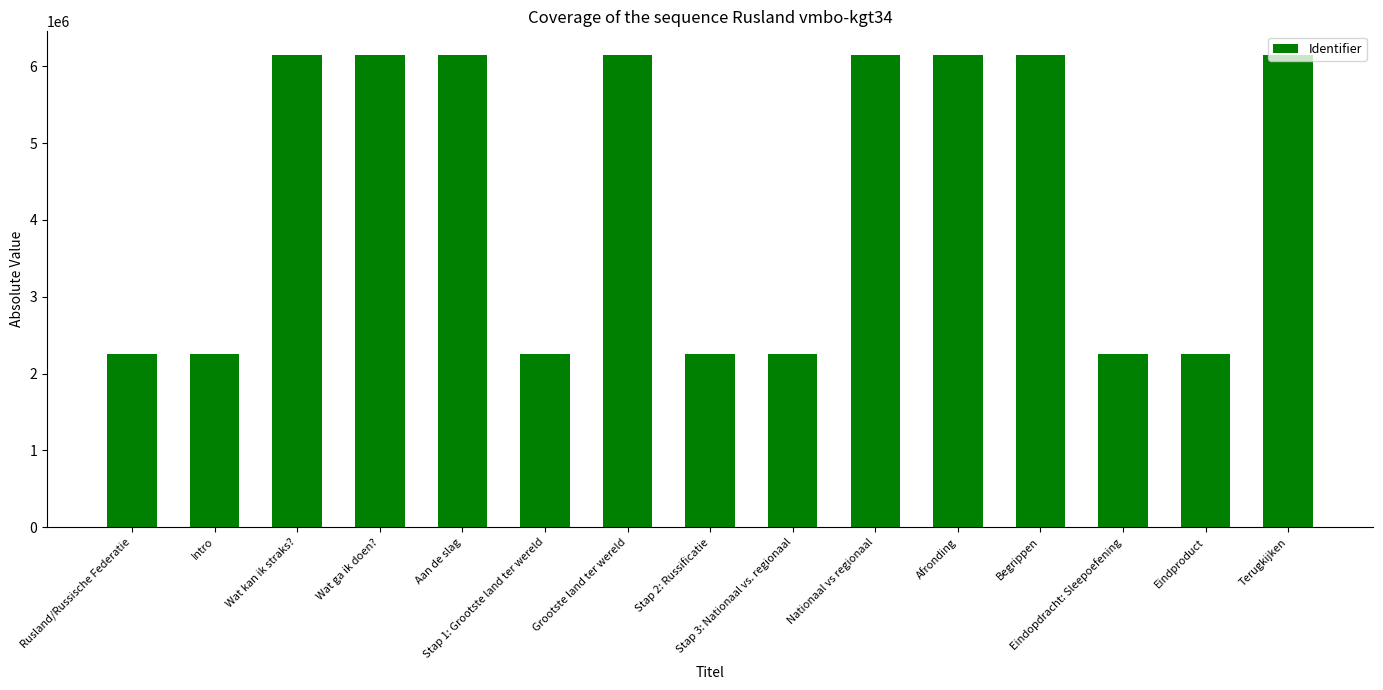

Does the chart contain stacked bars?

No